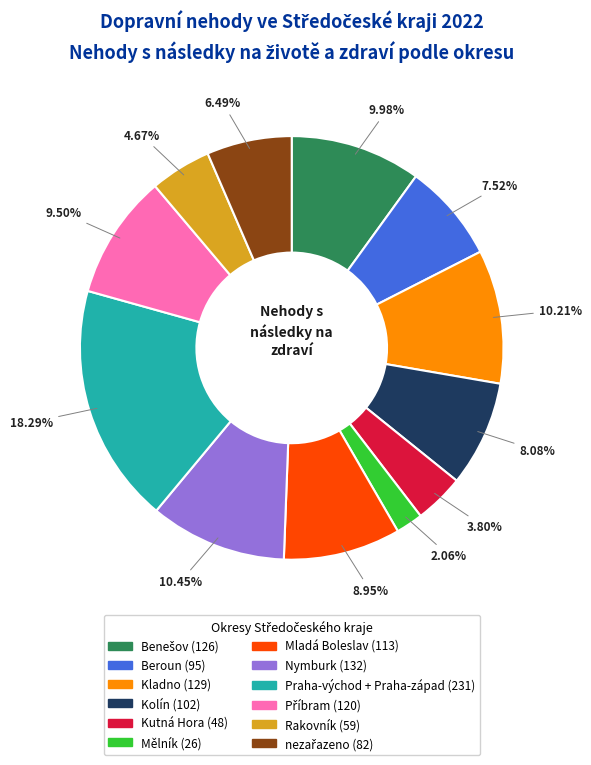

Which slice is the largest?

Praha-východ + Praha-západ